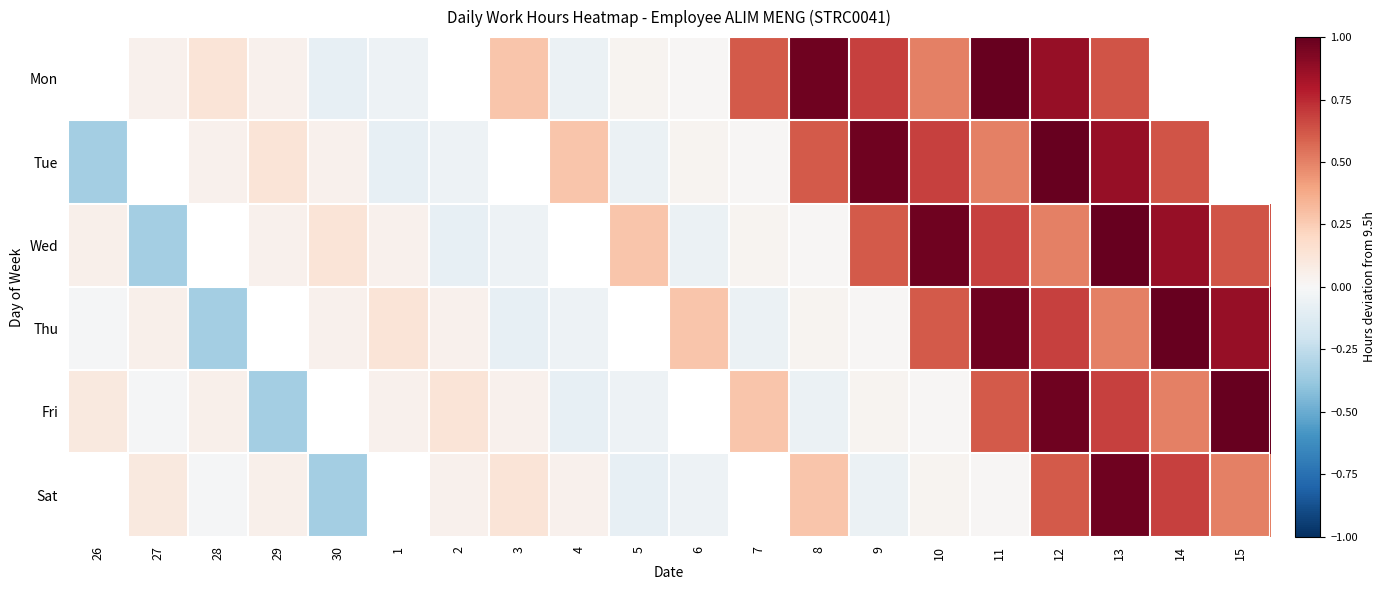

At which category is the sum across all series the highest?

13